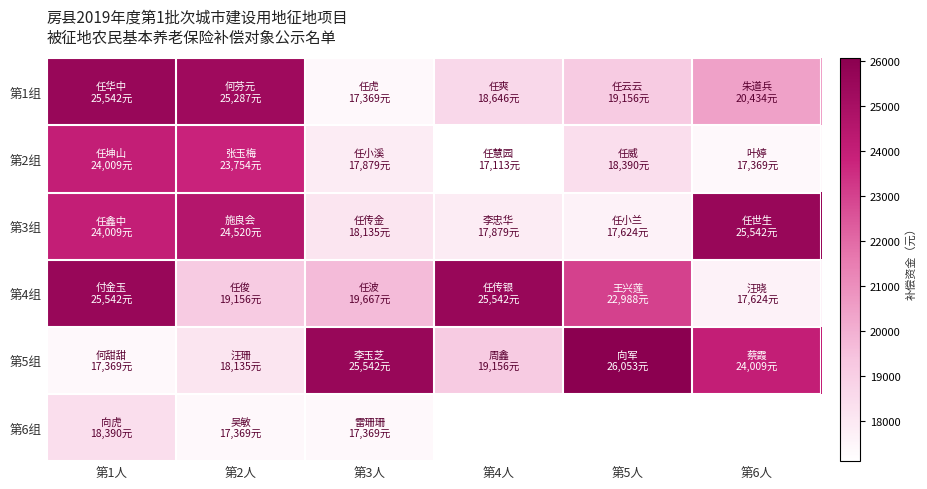

At which label does 第1组 reach its peak?

第1人